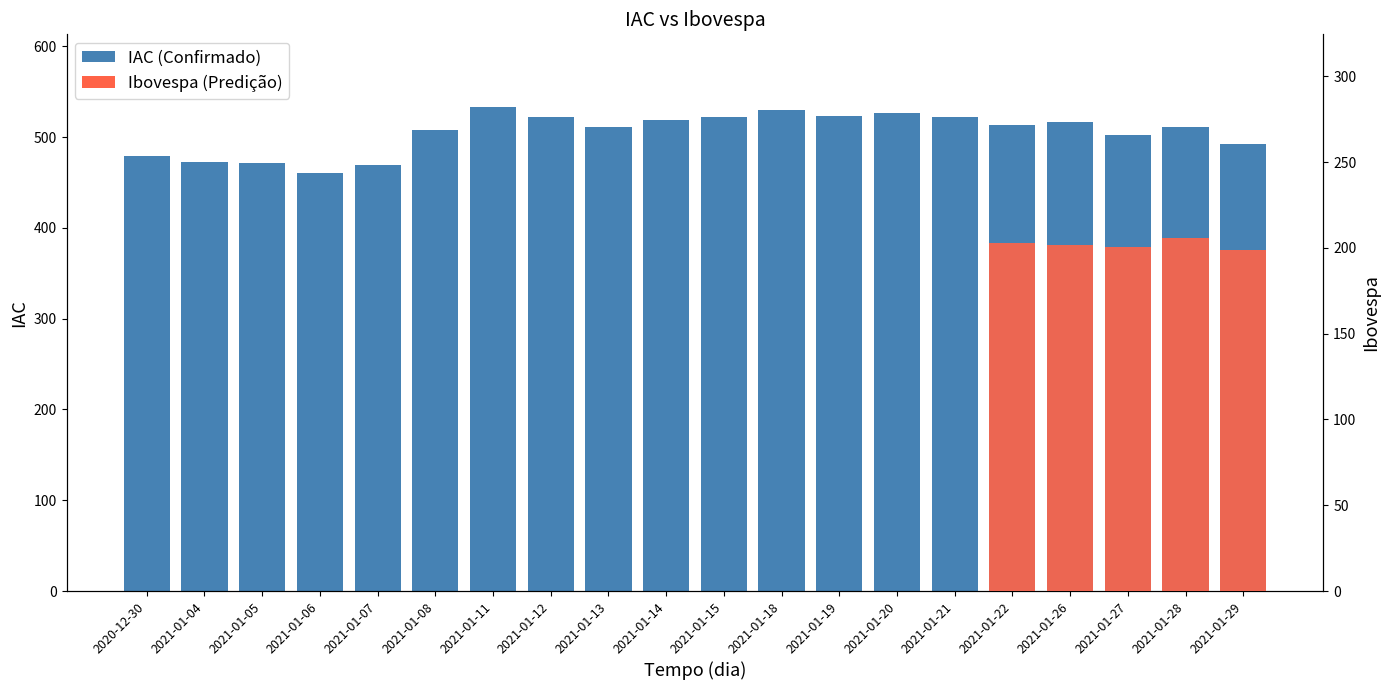

What is the approximate value at 2021-01-13?

511.5